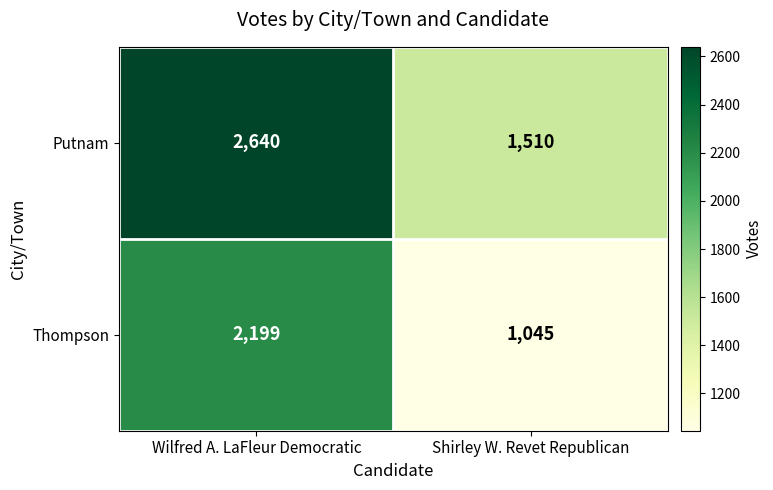

Reading left to right, extract all data points from this chart.

Putnam: 2640	1510
Thompson: 2199	1045